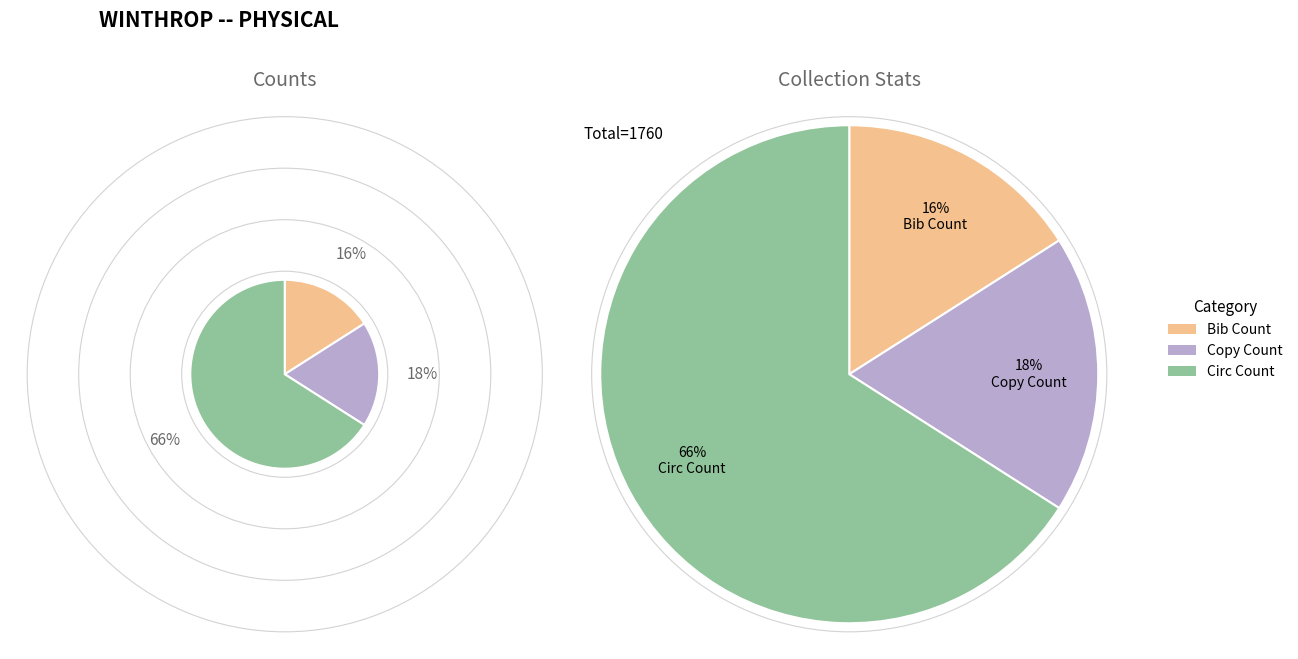

Count the number of slices in the pie.

3